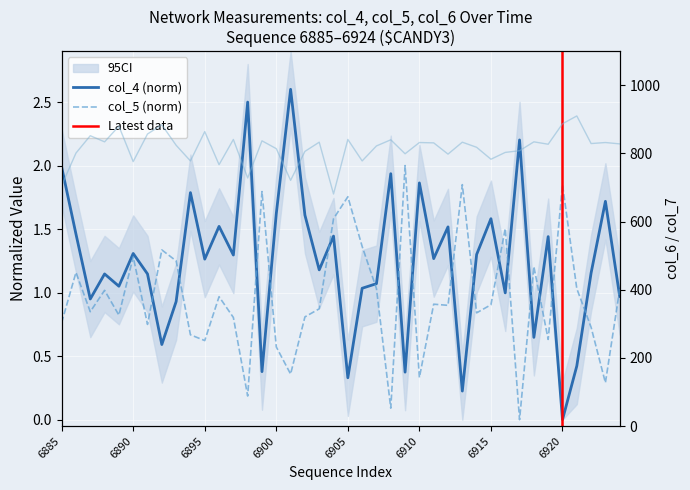

What is the value of the col_5 point at the 20th from the left?

1.6